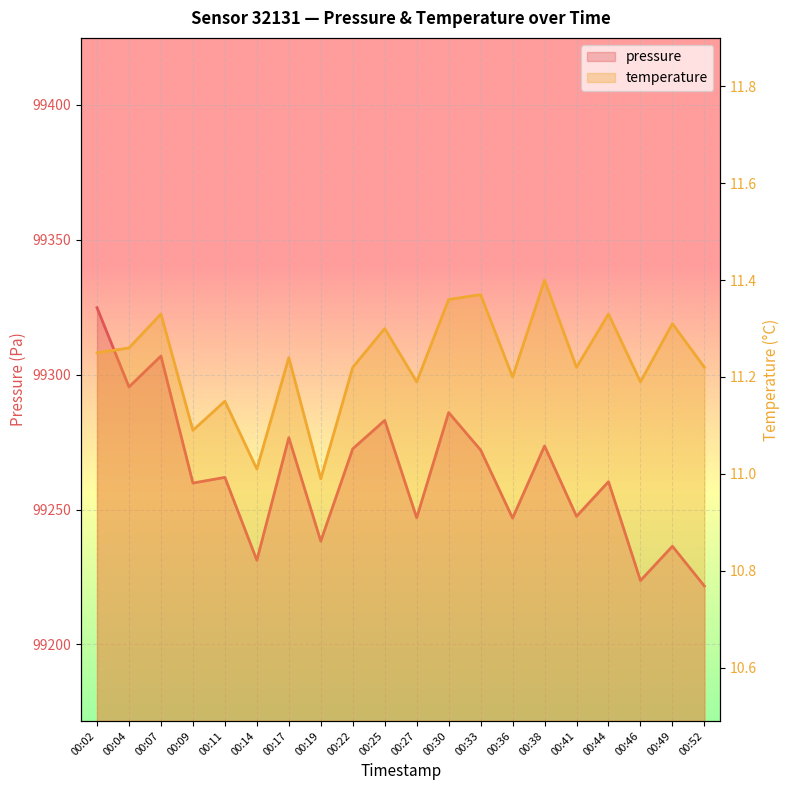

Is it true that temperature equals 7.5 at 00:49?

False